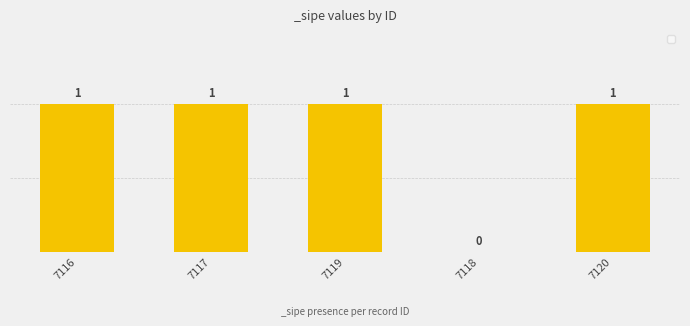

What is the sum of all values?

4